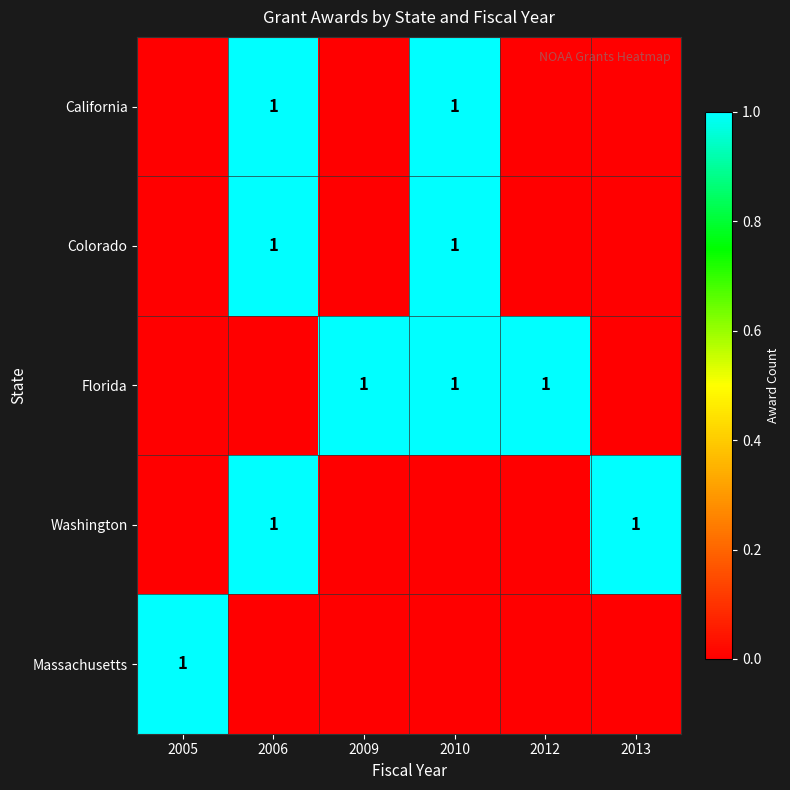

True or false: Washington has a value of 1 at 2006.

True